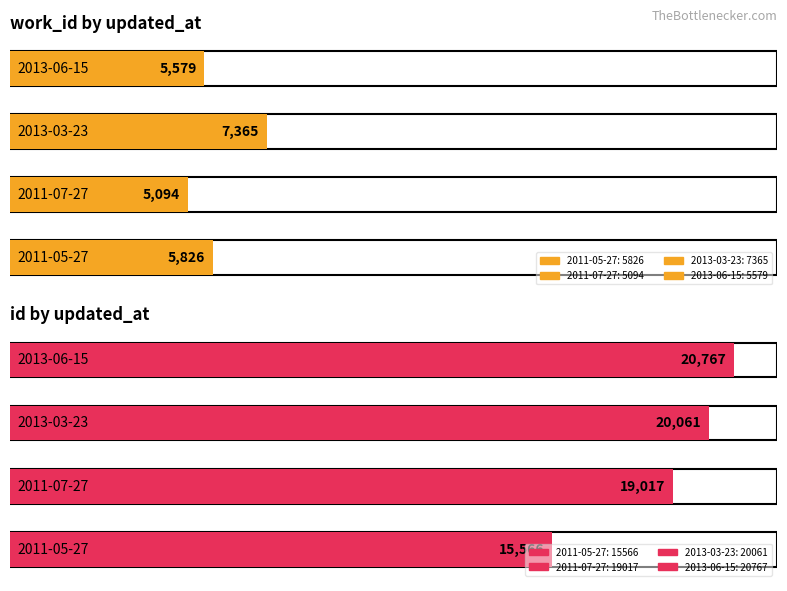

The id series shows 20767 at 2013-06-15. True or false?

True